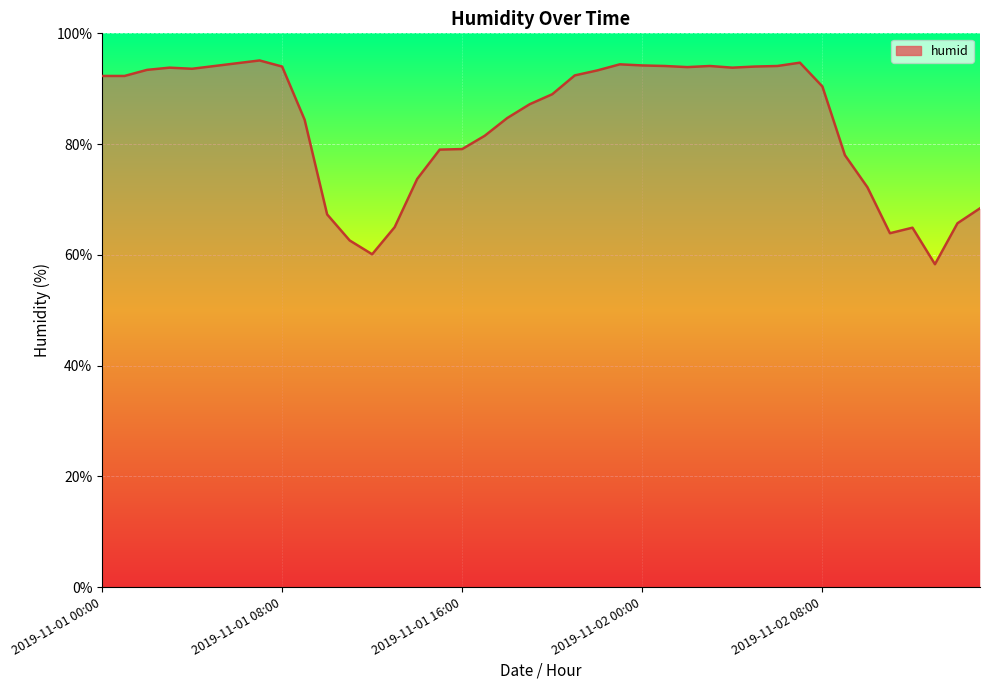

What is the minimum value shown in the chart?

58.3